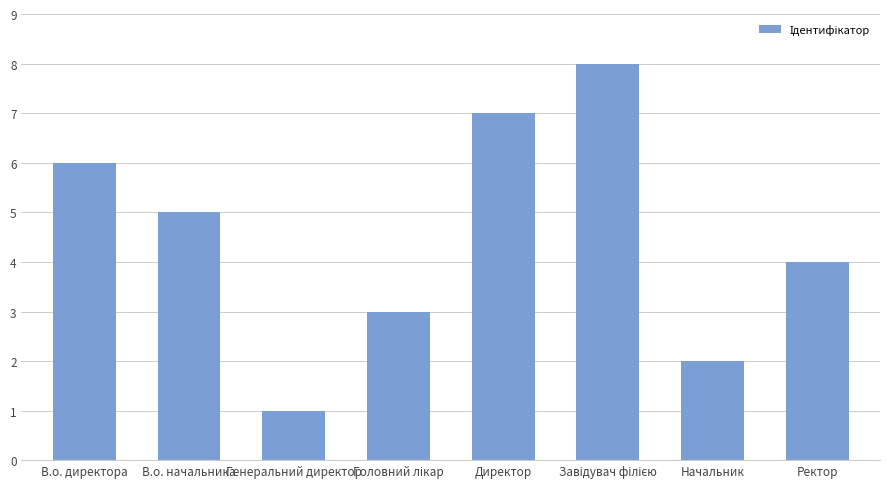

Which label corresponds to the smallest value in the chart?

Генеральний директор